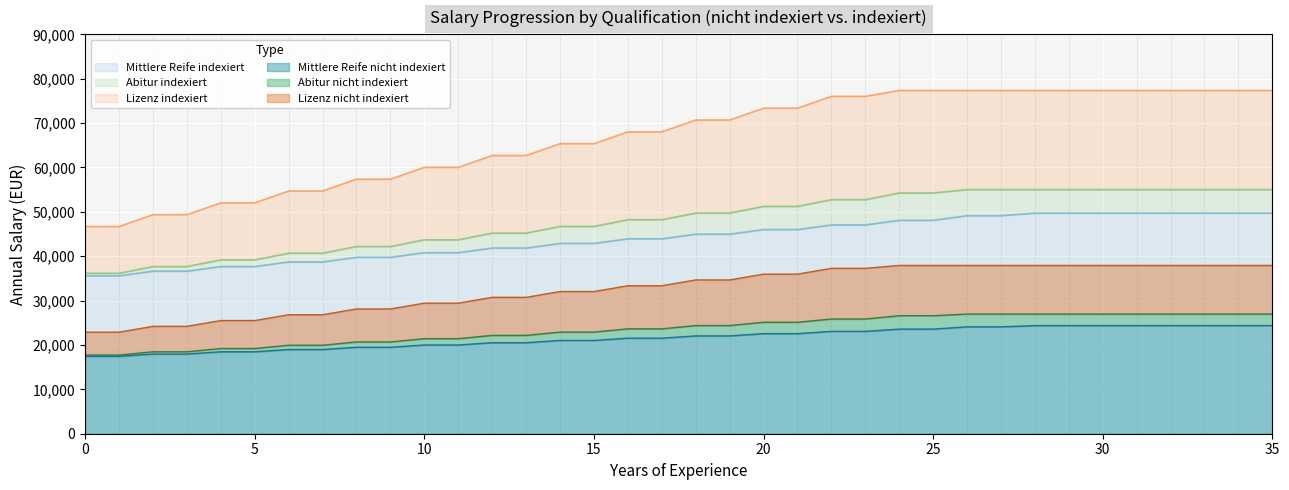

True or false: Mittlere Reife indexiert has a value of 18980.3 at 7.

True